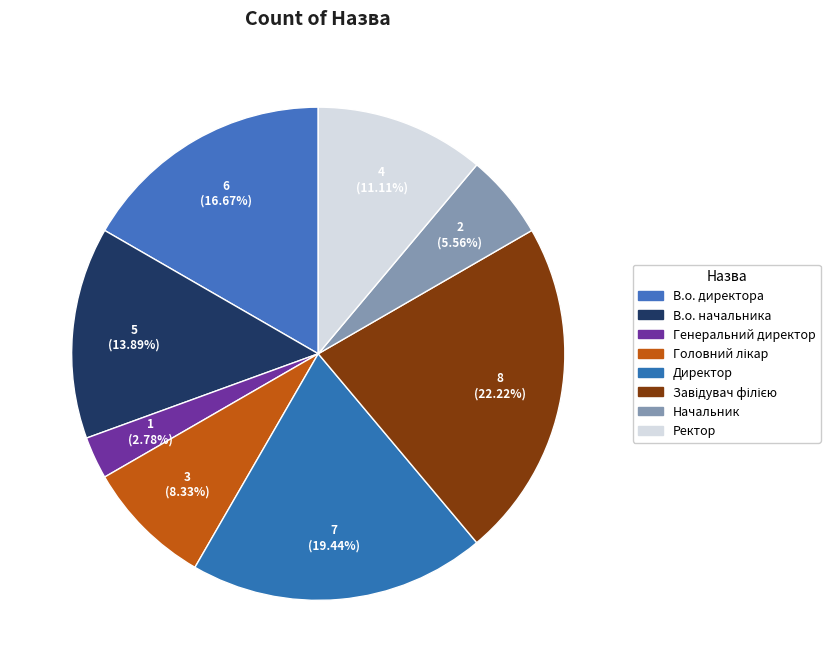

How many slices are in this pie chart?

8